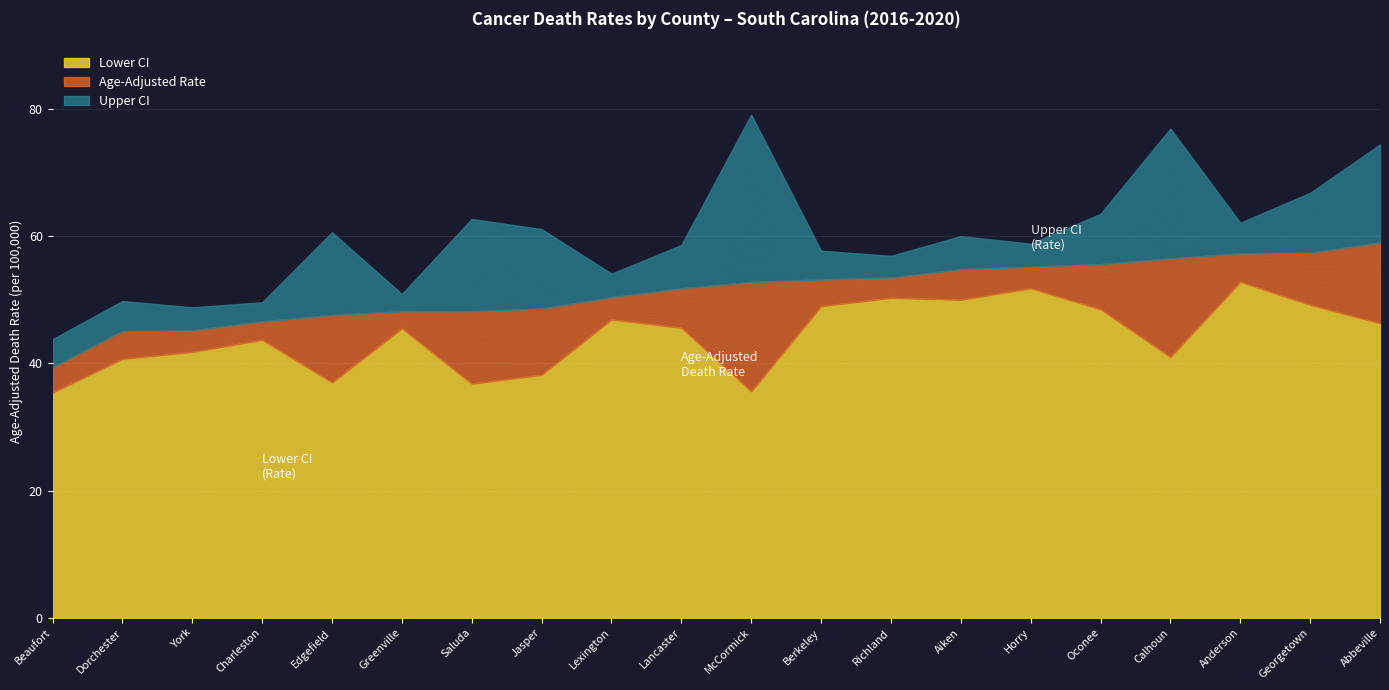

The value of Lower CI at Charleston is 43.7. True or false?

True